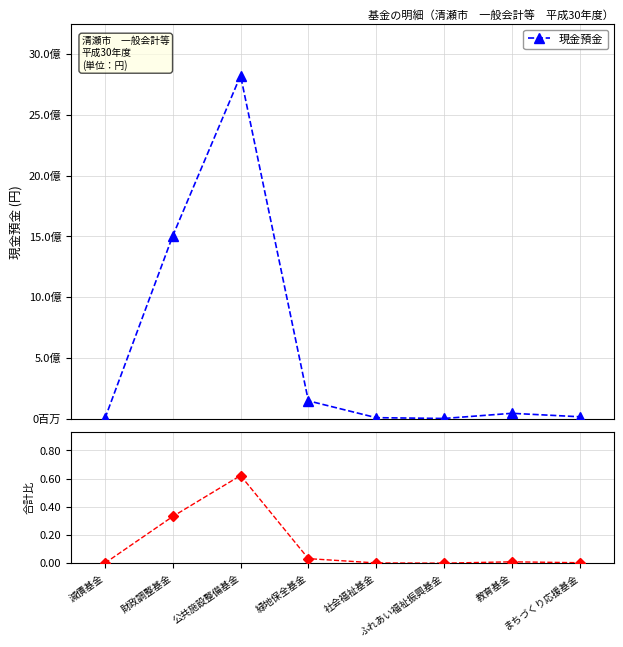

How many lines are shown in the chart?

2